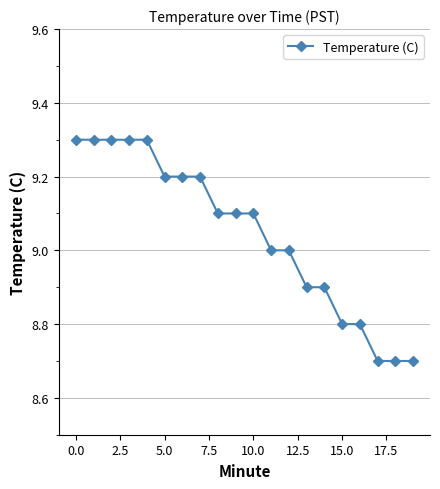

What is the value of the 17th point from the left?

8.8